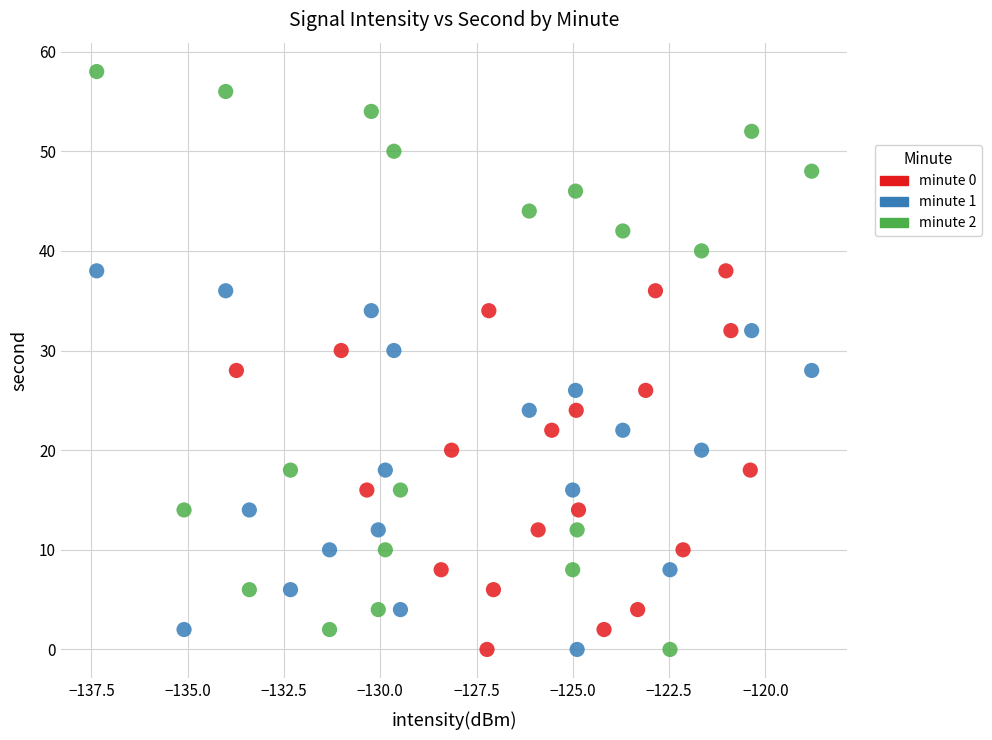

Which series has the largest Y range (max minus min)?

minute 2